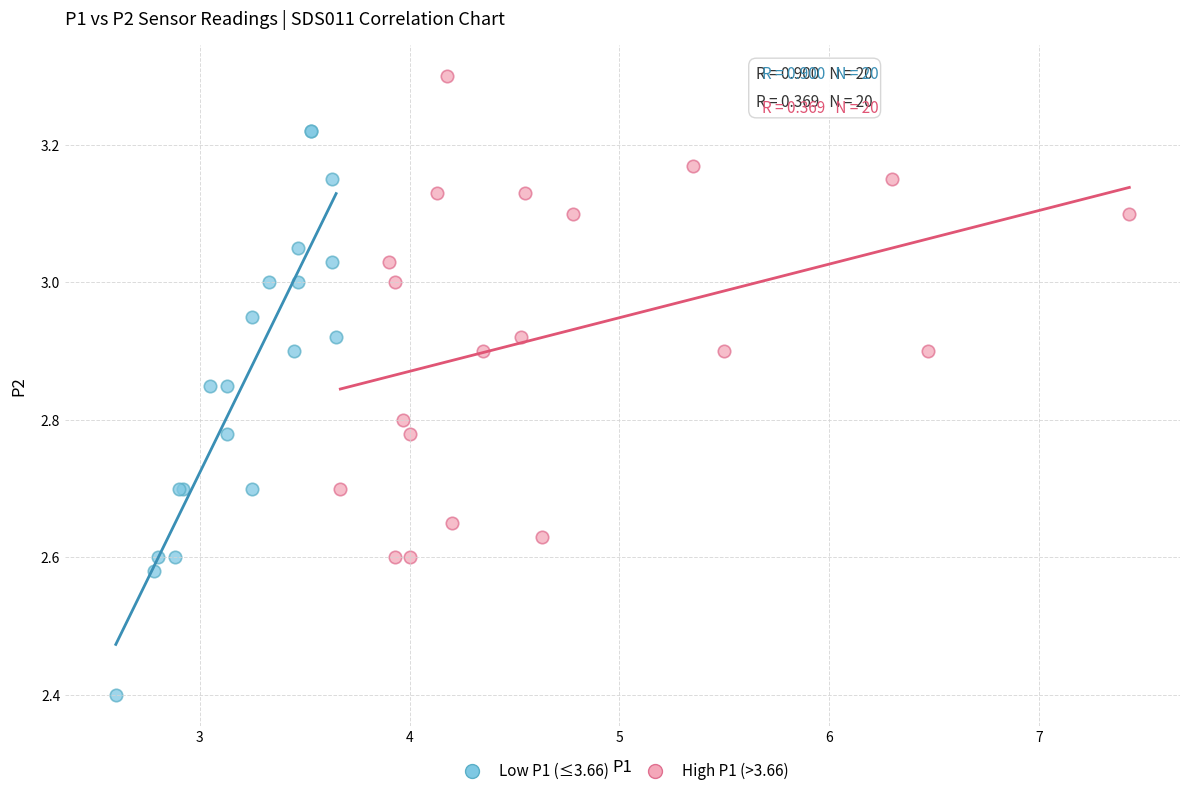

Which series has the largest Y range (max minus min)?

Low P1 (≤3.66)